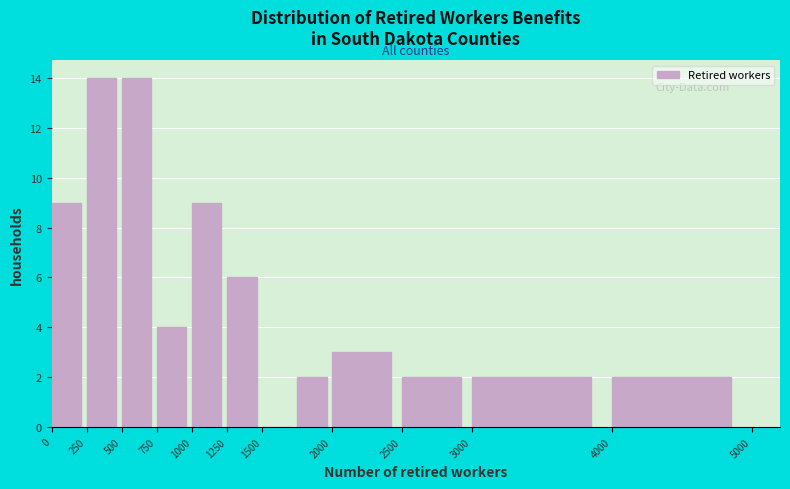

How tall is the bar that spans 500 to 750 on the x-axis? The values are not printed on the chart, so give them approximately, as read against the axis.

14